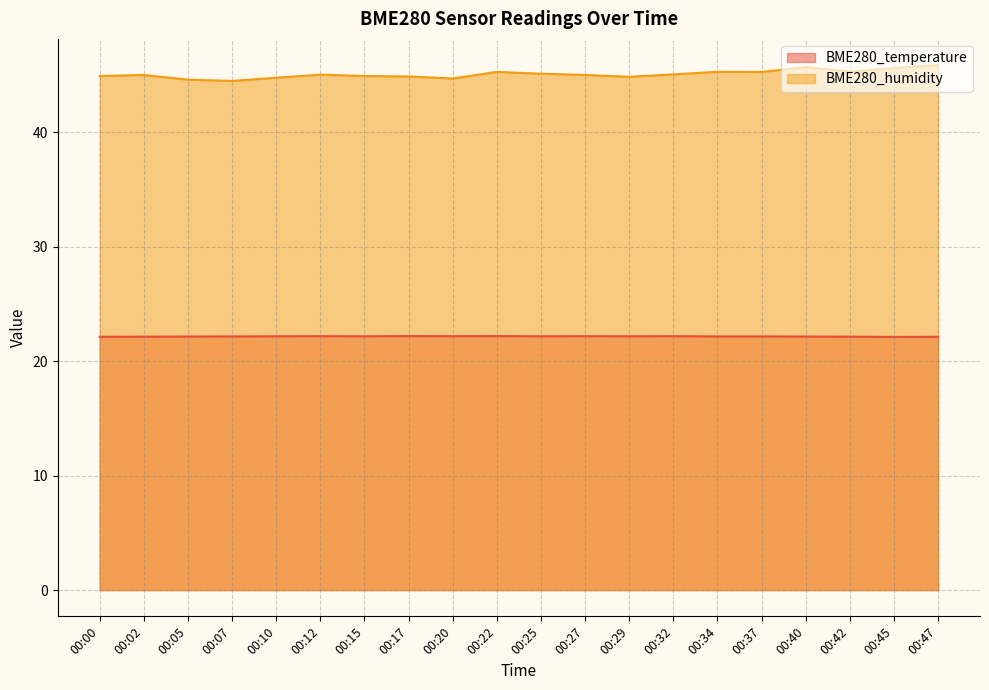

List the series in order of their peak value, lowest first.

BME280_temperature, BME280_humidity